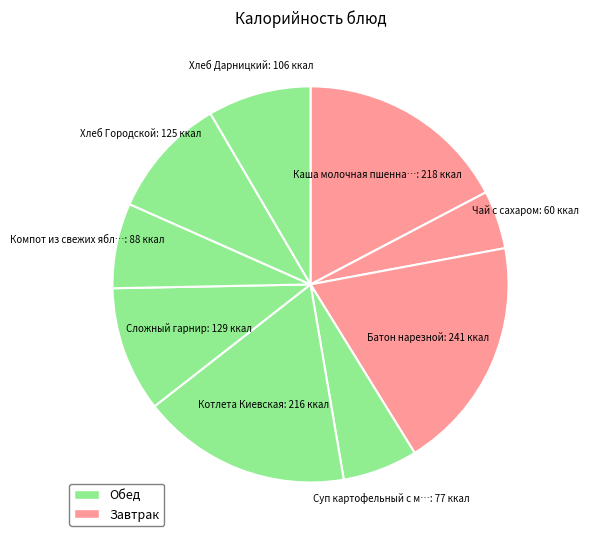

How many slices are in this pie chart?

9